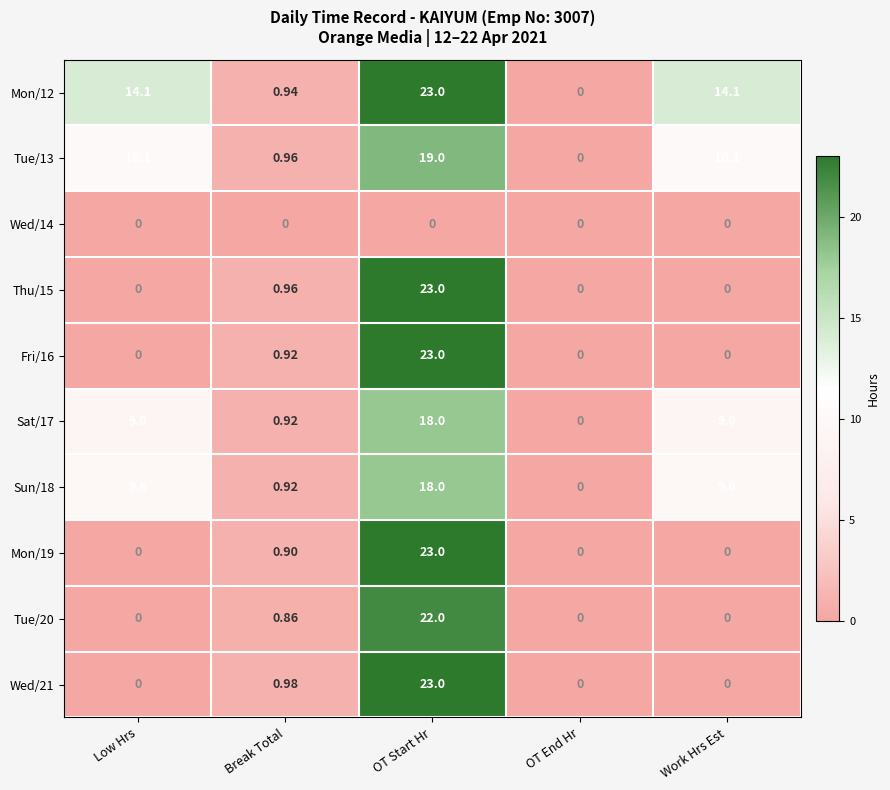

Which label corresponds to the largest value in the chart?

OT Start Hr